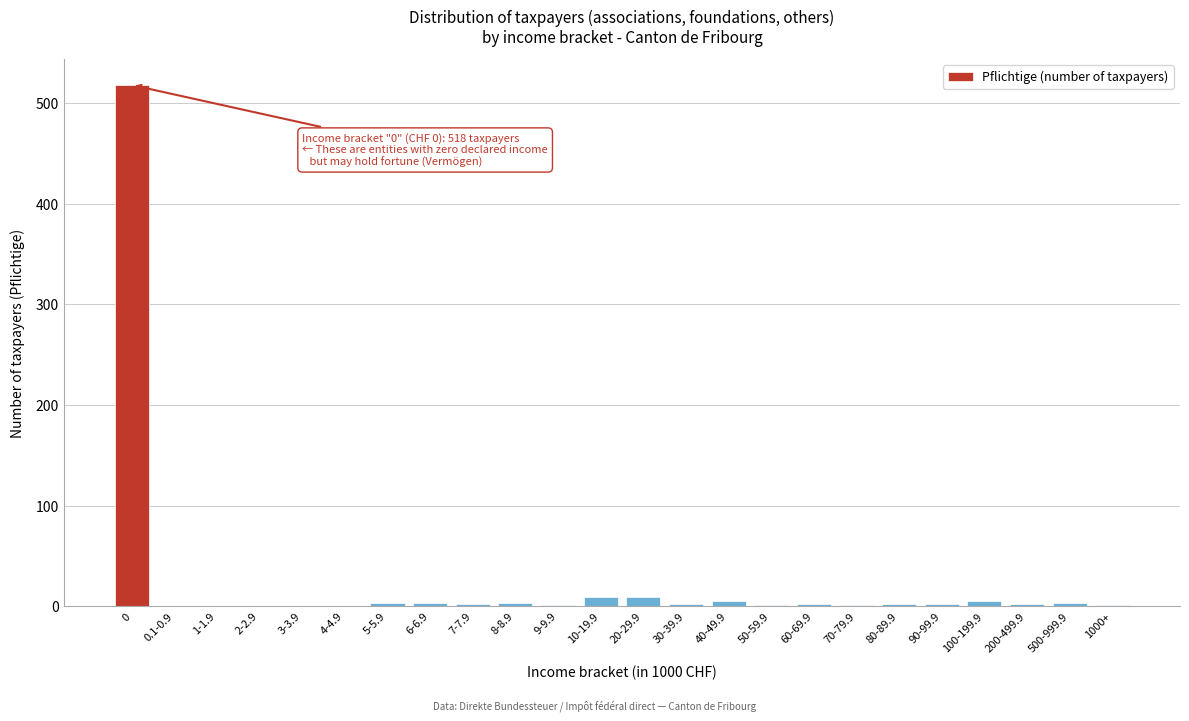

What is the sum of all values?

574